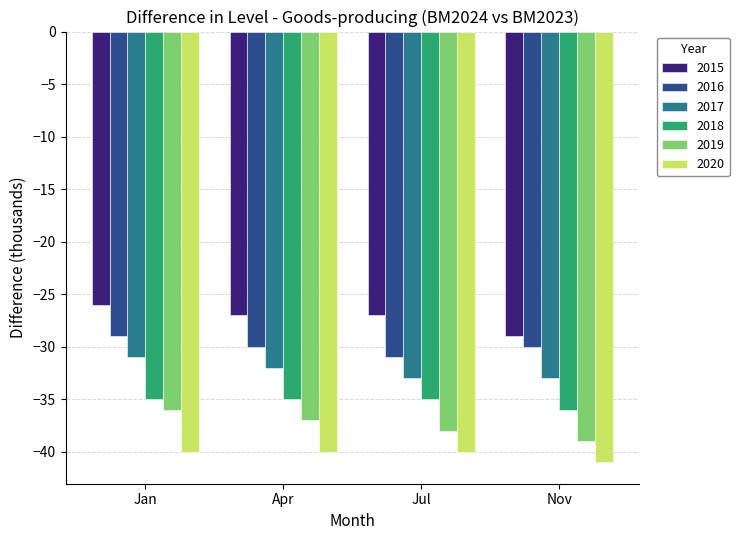

Are the bars grouped side by side (vs. stacked)?

Yes